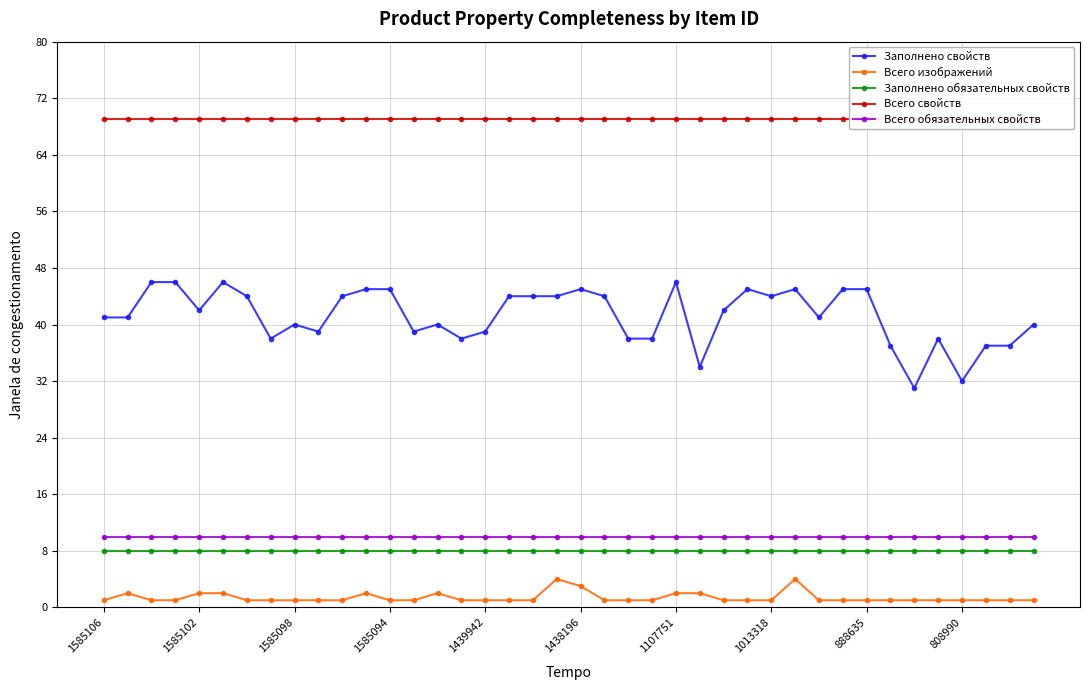

Which series has the largest range (max minus min)?

Заполнено свойств